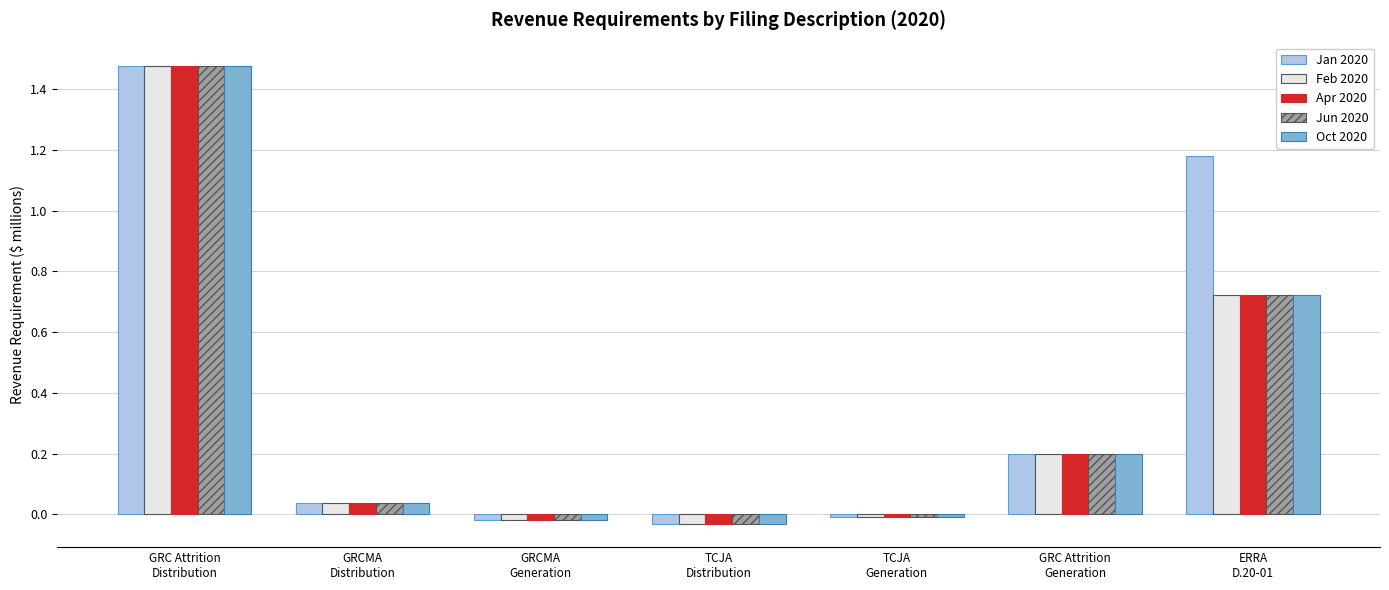

What is the label of the 2nd bar from the right?

GRC Attrition
Generation